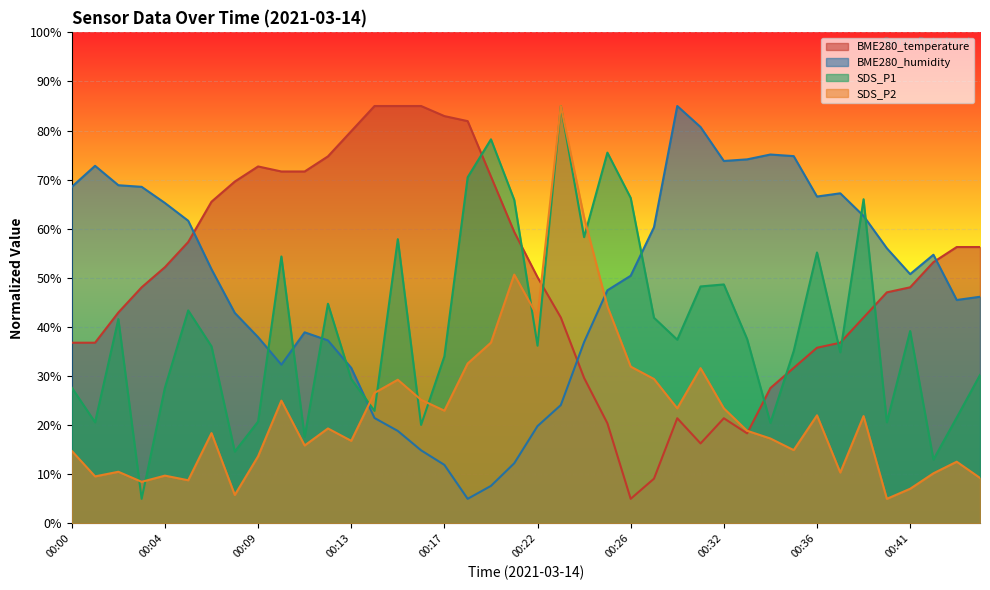

Where do BME280_temperature and SDS_P2 first cross each other?

00:22 and 00:23